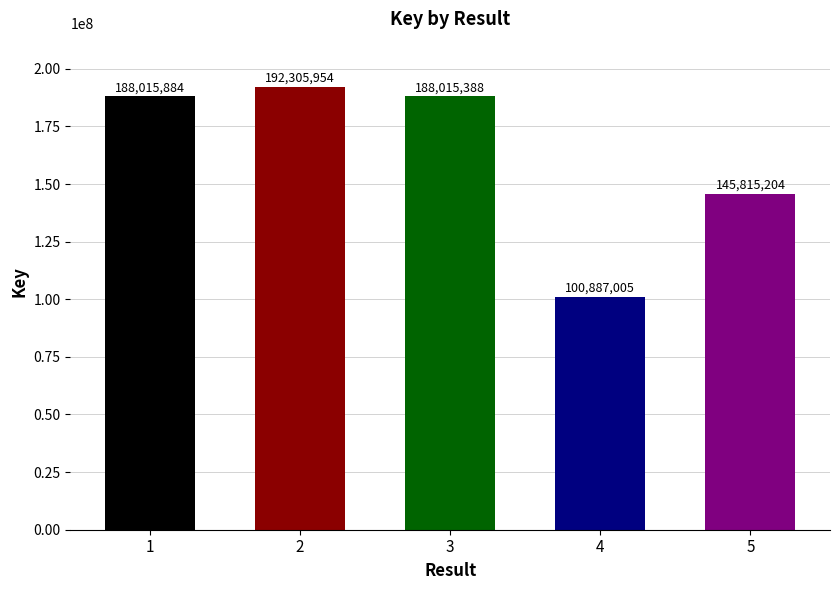

What is the sum of all values?

815039435